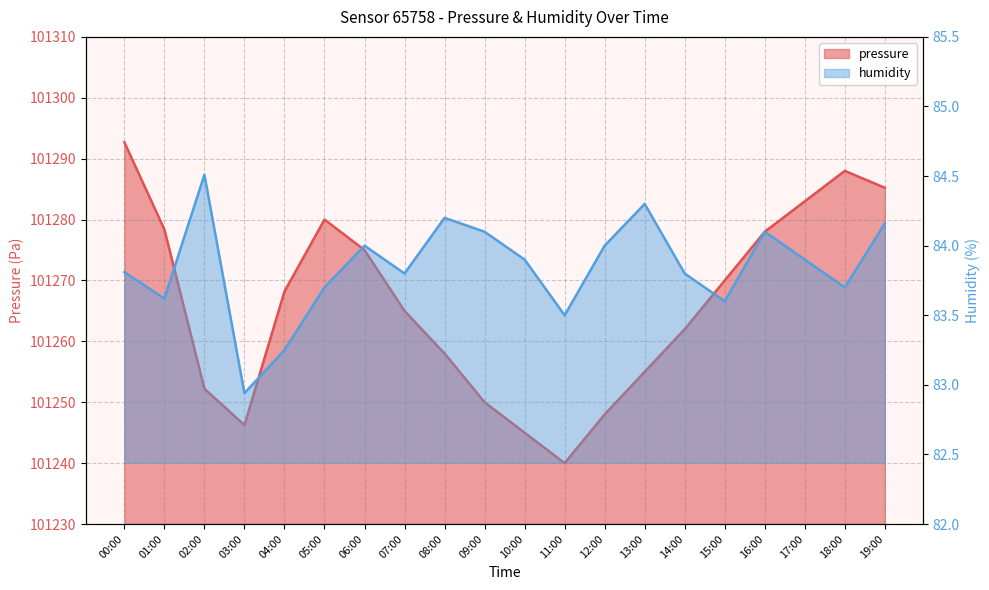

What position from the left is 08:00?

9